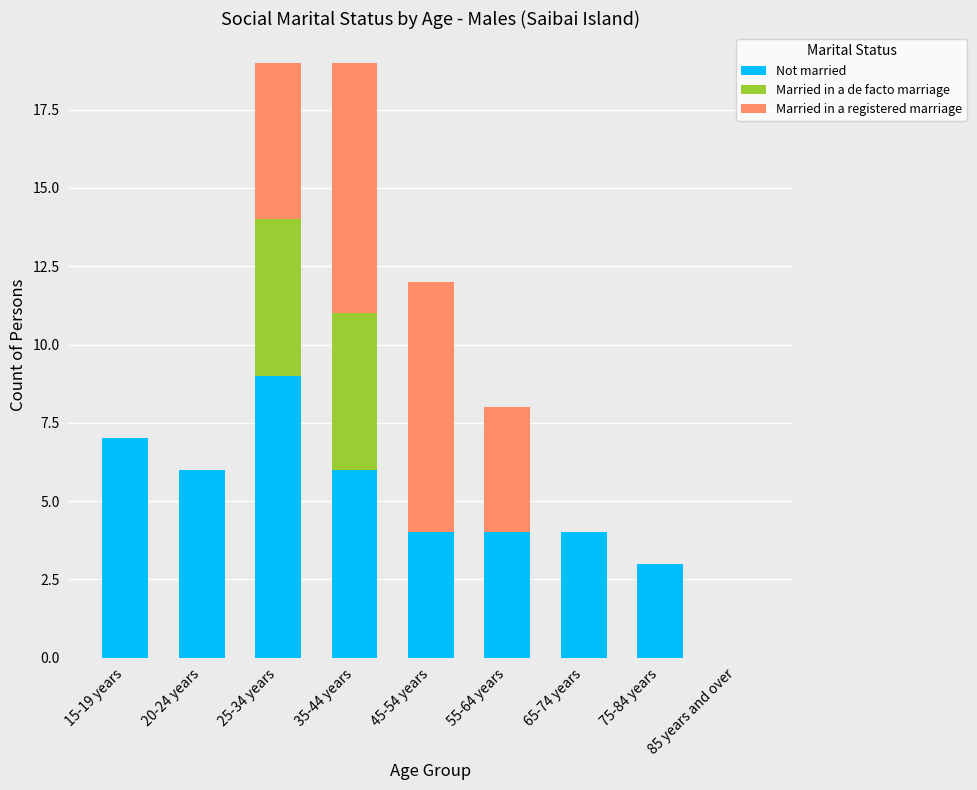

The value of Not married at 85 years and over is 5. True or false?

False